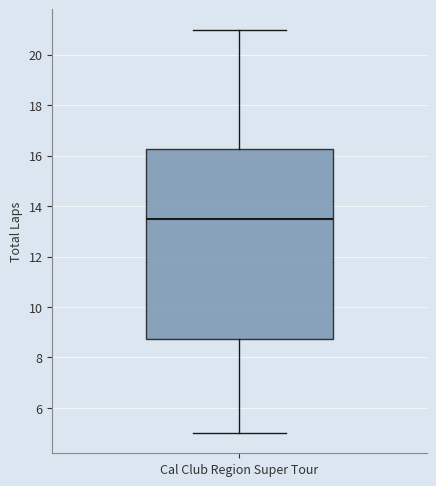

Read this box plot against the y-axis: the position of the median line, the range covered by the box, and the ends of both whiskers. The values are not printed on the chart, so give them approximately, as read against the axis.

median 13.6, box 8.8 to 16.2, whiskers 5.0 to 21.0